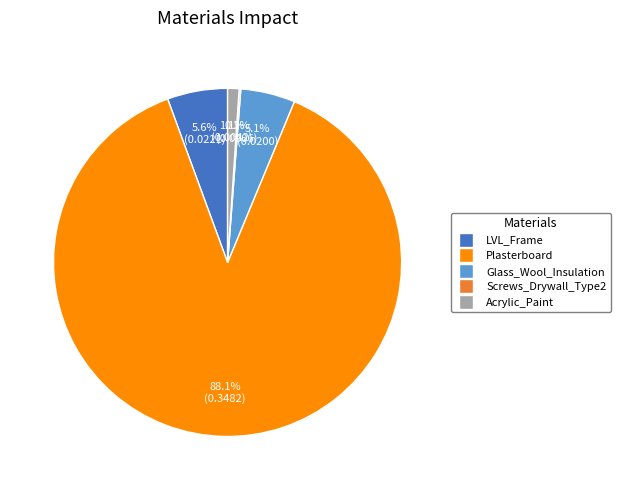

Which slice is the largest?

Plasterboard